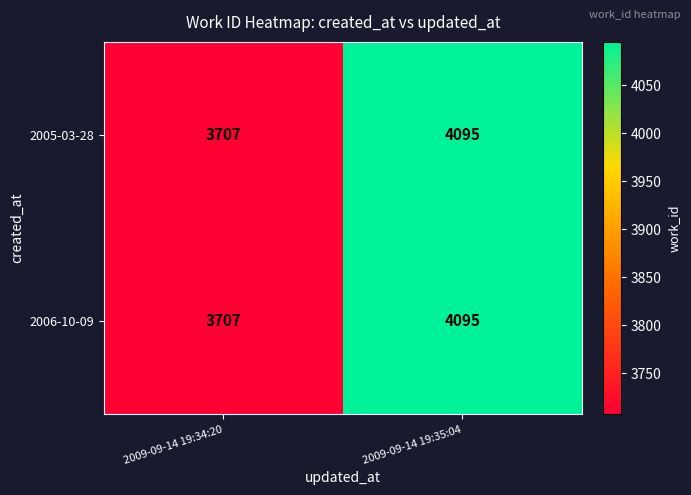

List the labels in order of 2006-10-09 value, largest first.

2009-09-14 19:35:04, 2009-09-14 19:34:20